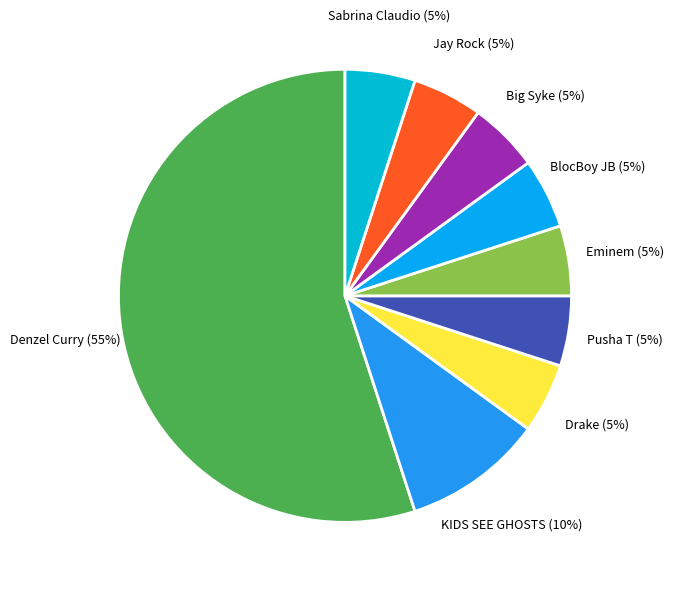

What is the ratio of the value at Sabrina Claudio to the value at Jay Rock?

1.0